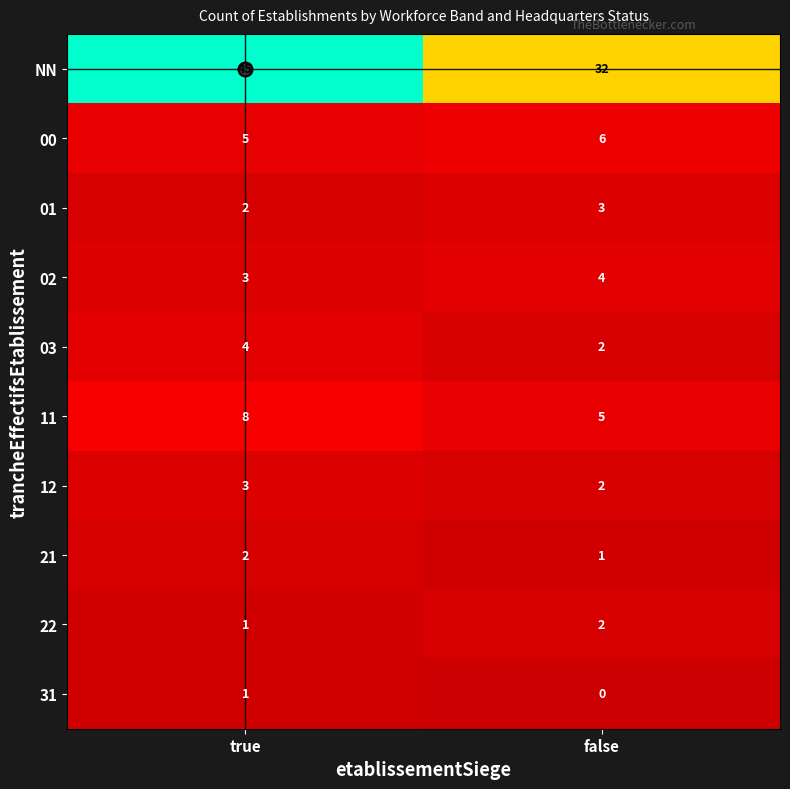

Which category has the highest value across all series?

true